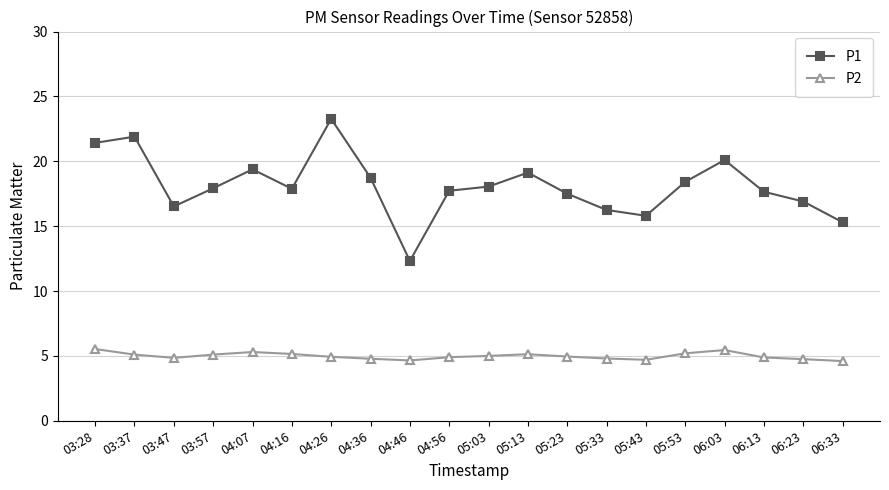

How many data points does each series have?

20